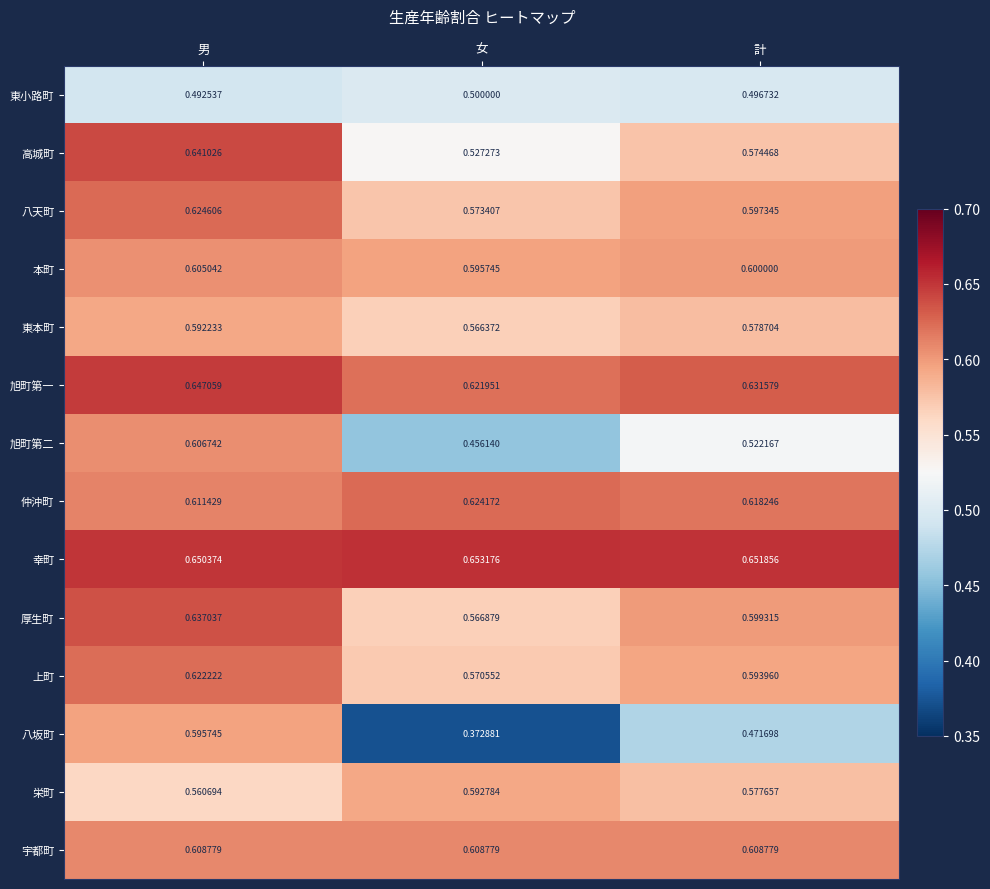

At which label does 上町 reach its peak?

男